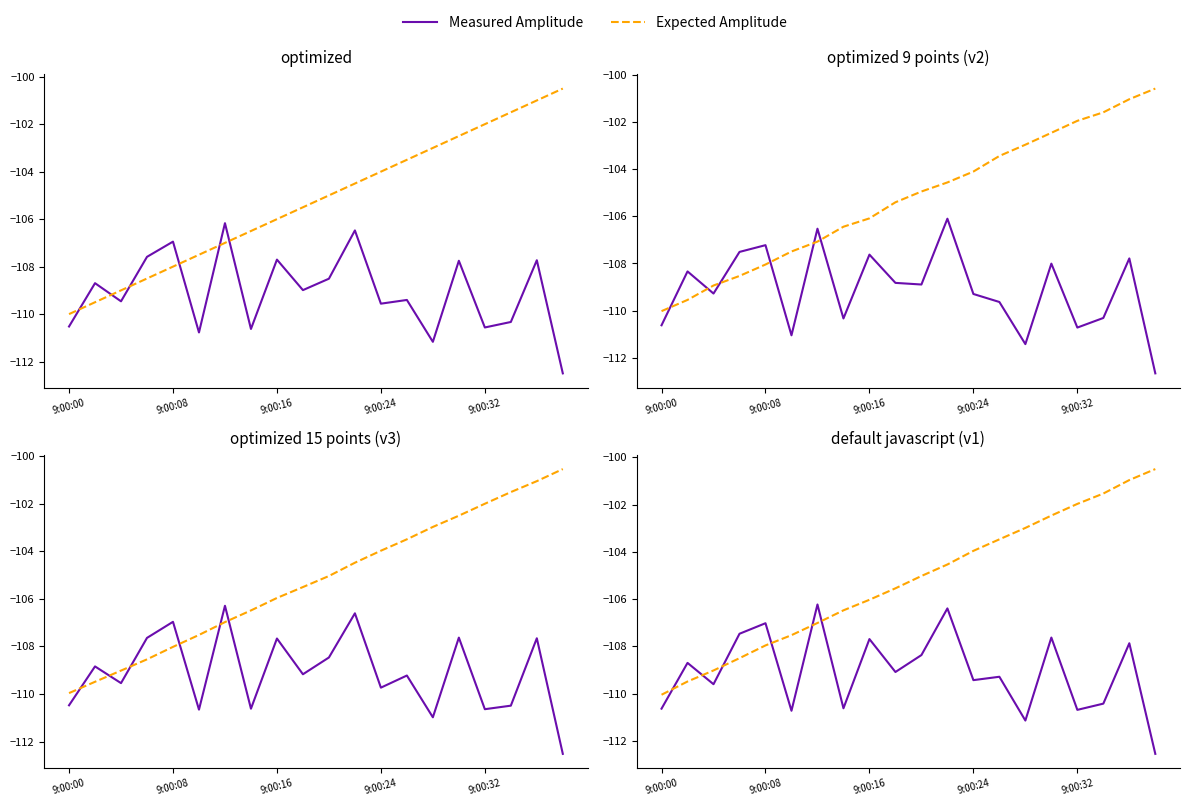

How many distinct data groups are displayed?

2